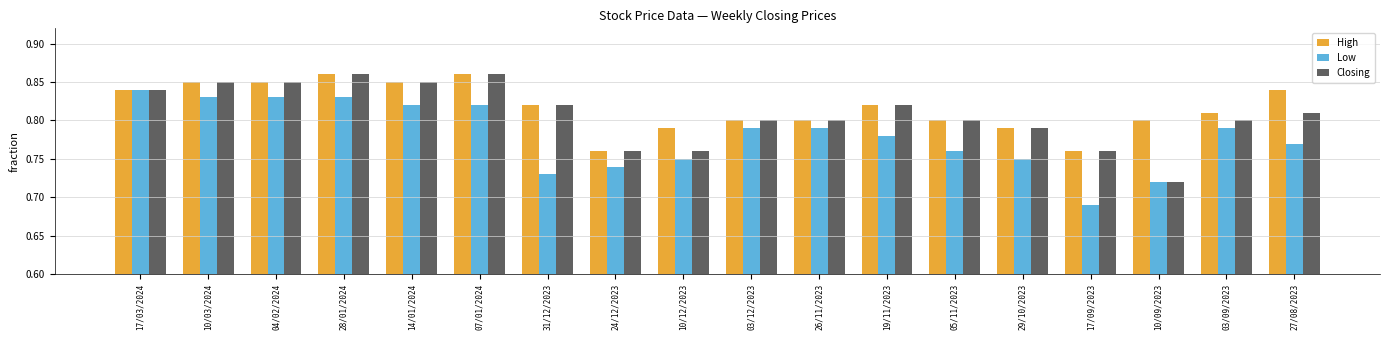

Count the Low values in the range 0 to 1.

18